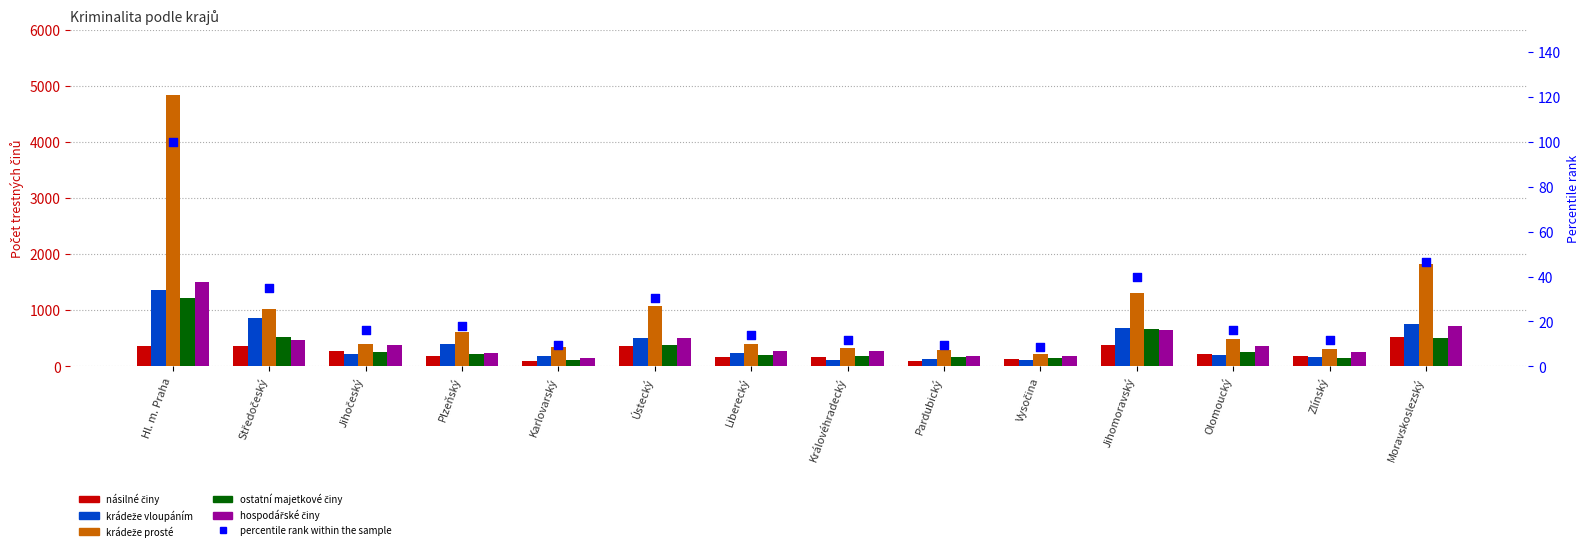

What are all the series names shown in the legend?

násilné činy, krádeže vloupáním, krádeže prosté, ostatní majetkové činy, hospodářské činy, percentile rank within the sample